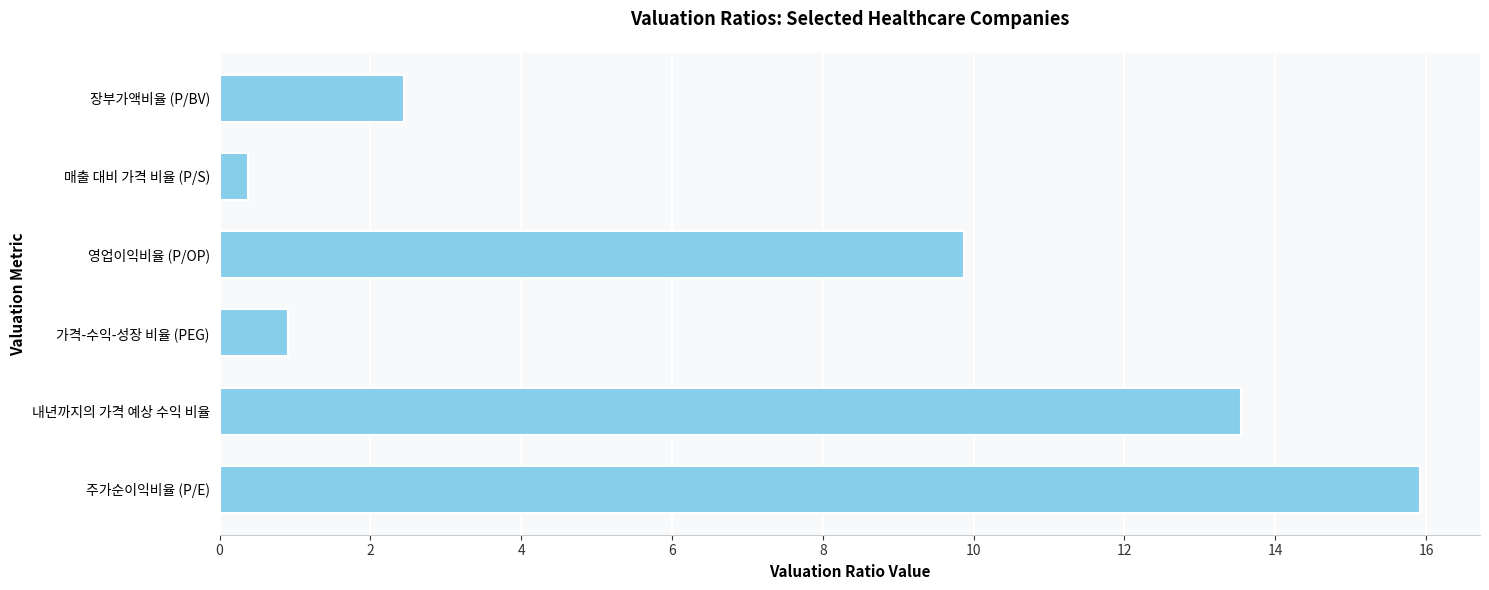

List the labels in order of value, largest first.

주가순이익비율 (P/E), 내년까지의 가격 예상 수익 비율, 영업이익비율 (P/OP), 장부가액비율 (P/BV), 가격-수익-성장 비율 (PEG), 매출 대비 가격 비율 (P/S)